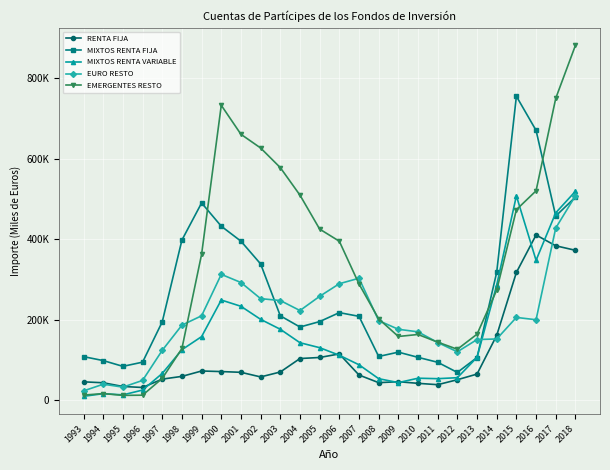

In EMERGENTES RESTO, how many points are higher than both neighbors (excluding endpoints)?

3